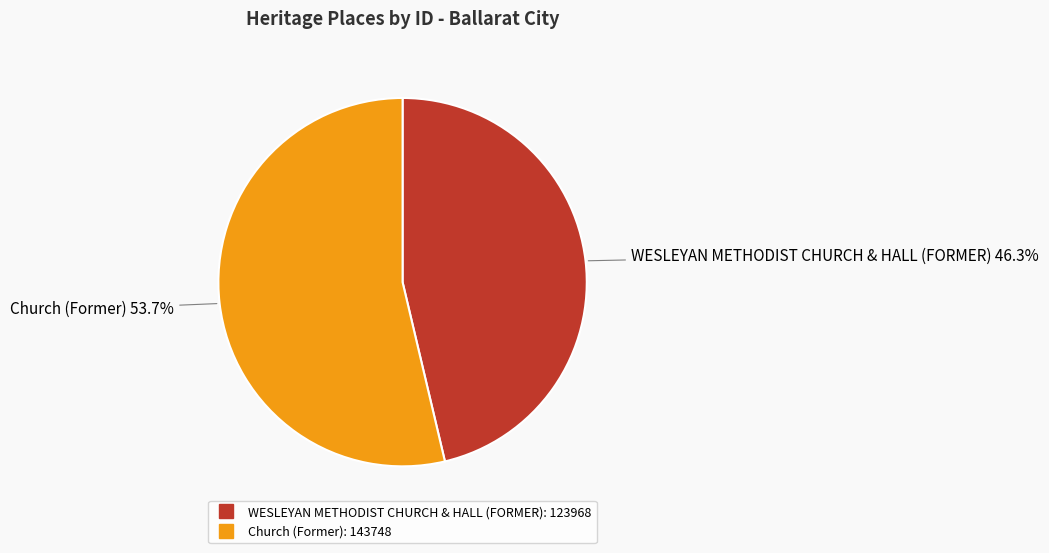

Which category has the smallest portion of the pie?

WESLEYAN METHODIST CHURCH & HALL (FORMER)